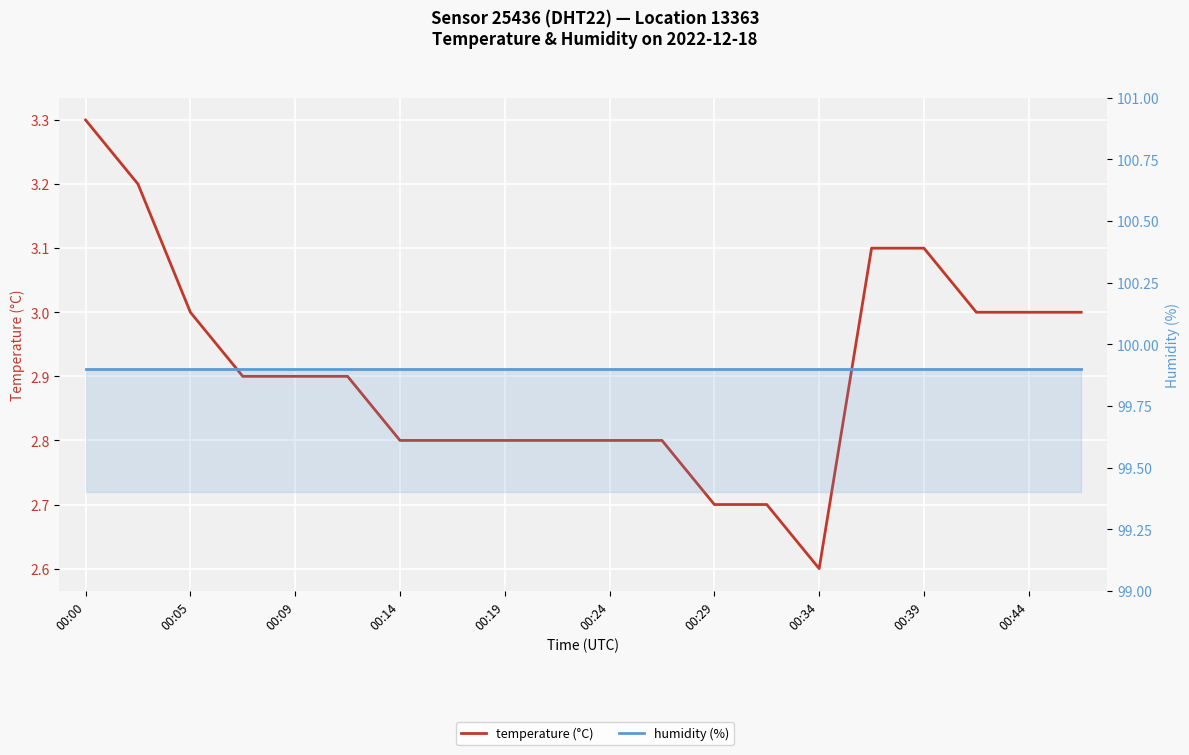

Is the value of humidity (%) at 00:24 greater than the value of temperature (°C) at 00:39?

Yes